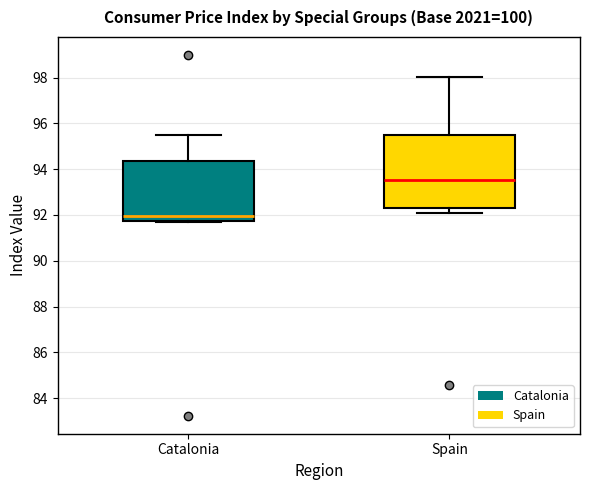

Which box has the highest median line?

Spain